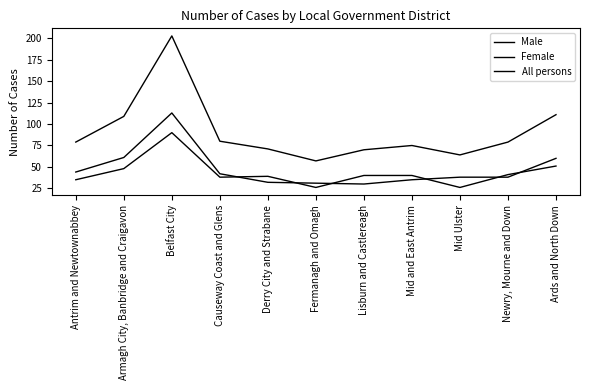

Is the value of Female at Belfast City greater than the value of Male at Mid and East Antrim?

Yes